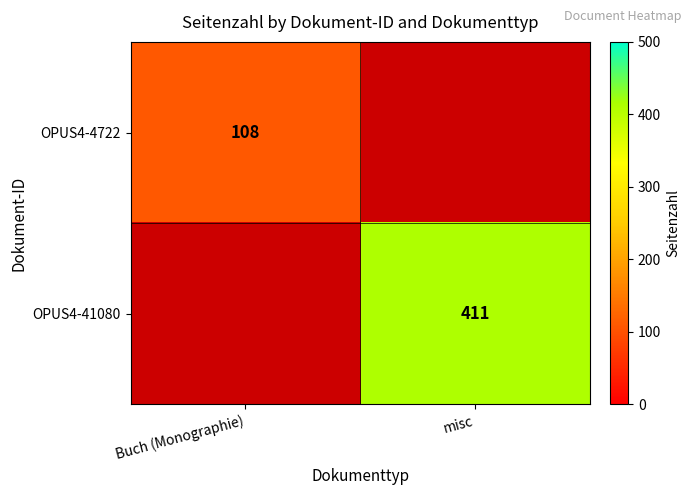

True or false: OPUS4-41080 has a value of 411 at misc.

True